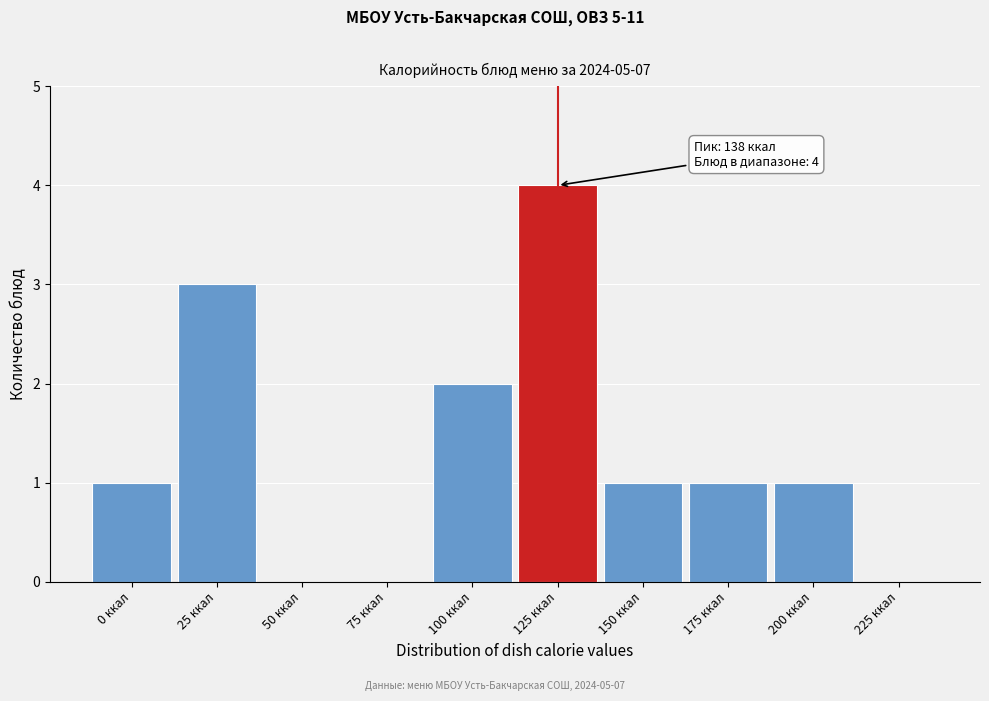

Reading right to left, what are all the values shown in this chart?

225 ккал=0	200 ккал=1	175 ккал=1	150 ккал=1	125 ккал=4	100 ккал=2	75 ккал=0	50 ккал=0	25 ккал=3	0 ккал=1